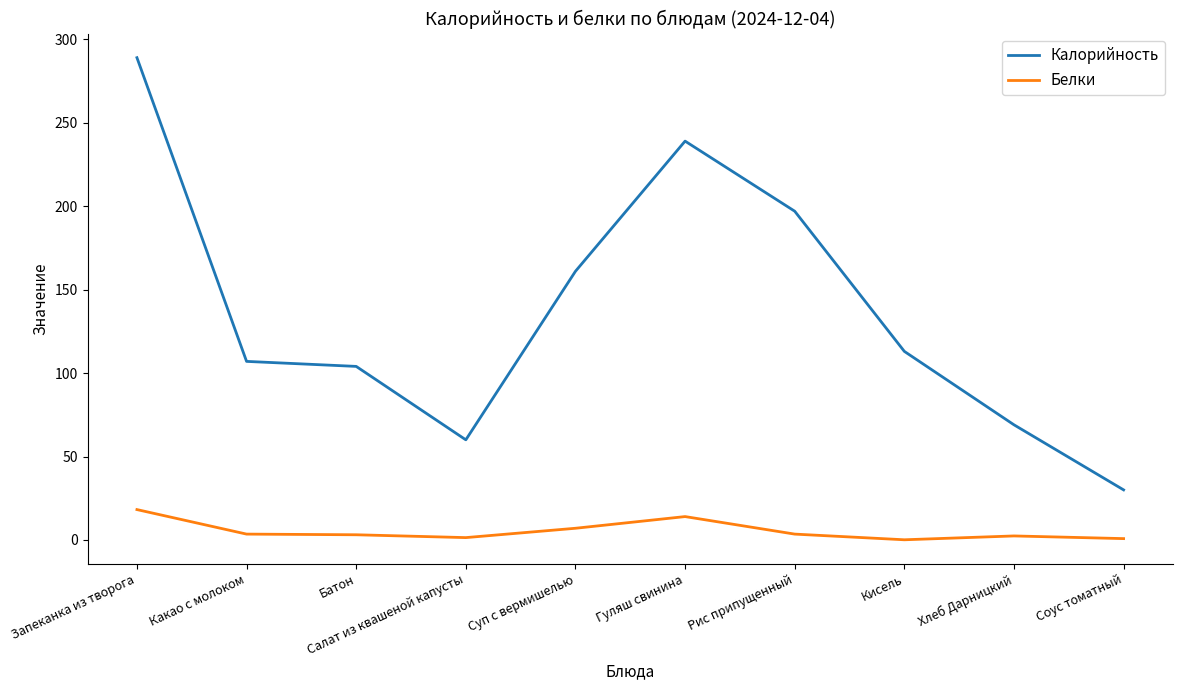

At which category does the chart reach its peak across all series?

Запеканка из творога